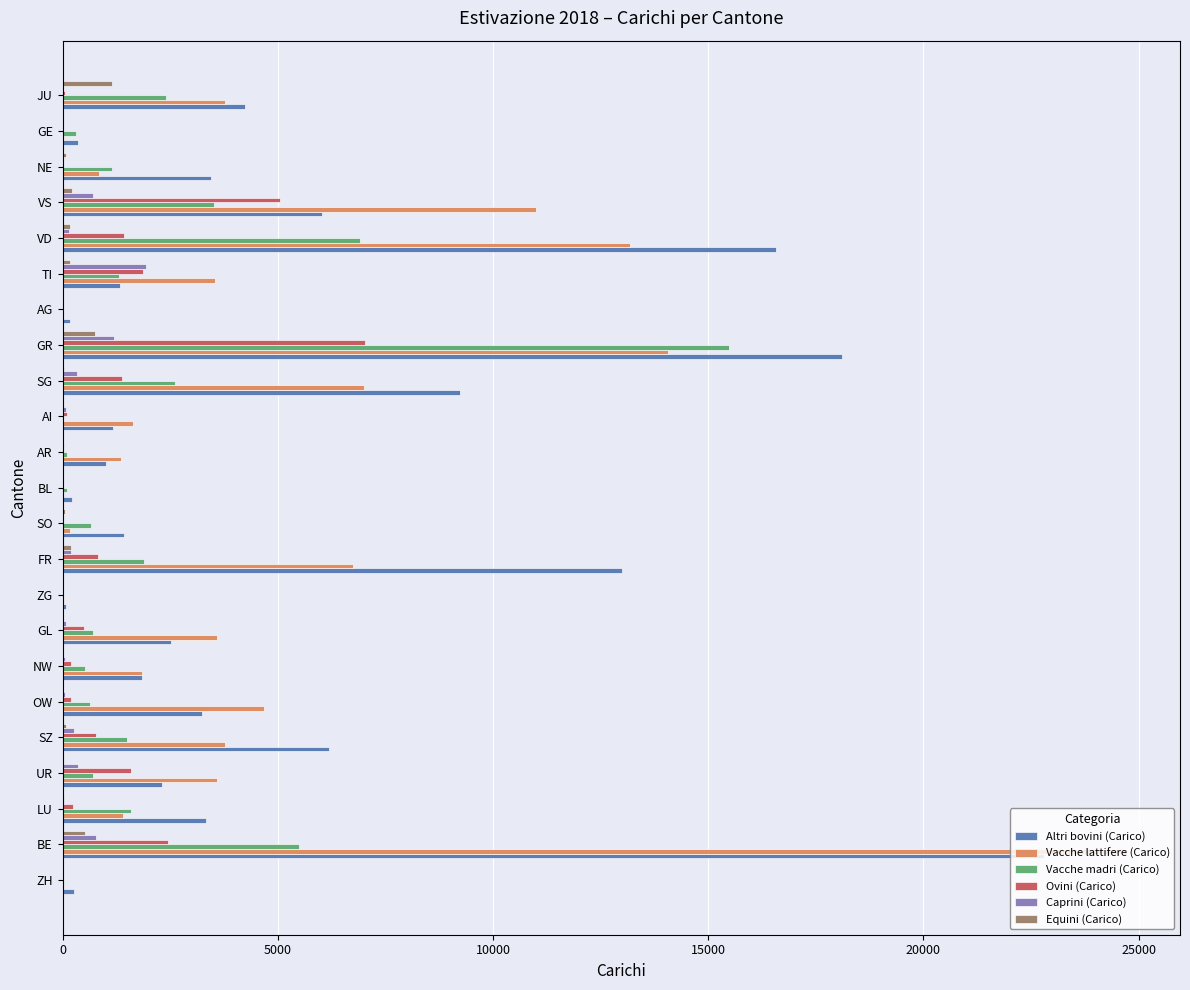

Is it true that Ovini (Carico) equals 11302 at GR?

False